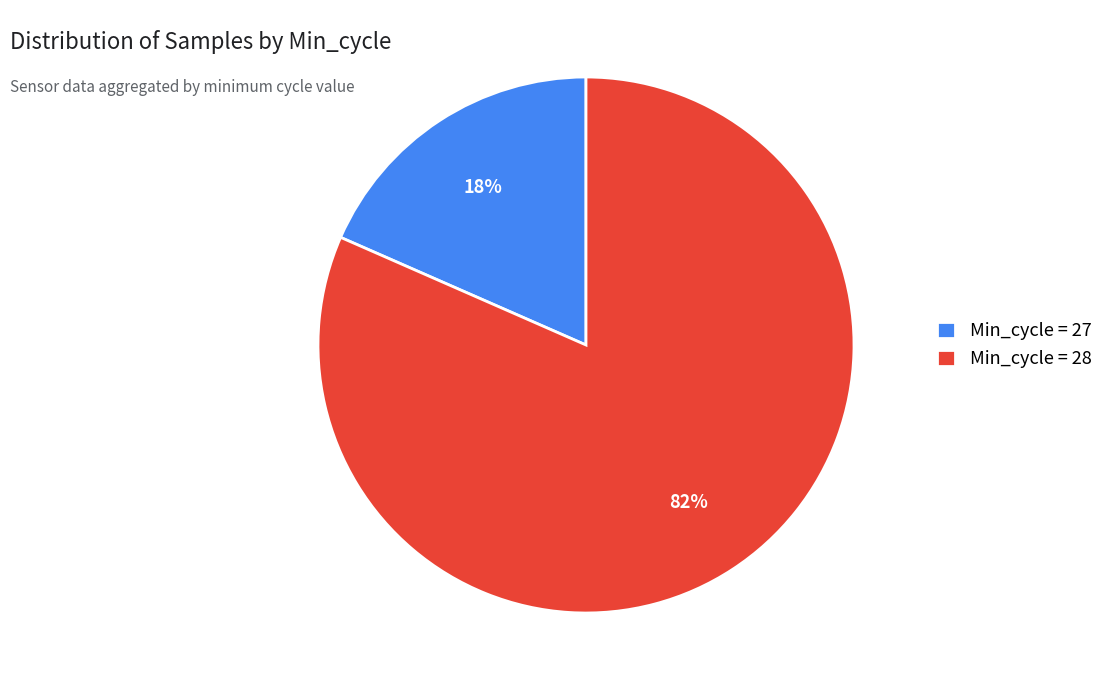

To the nearest percent, what is the average slice percentage?

50%